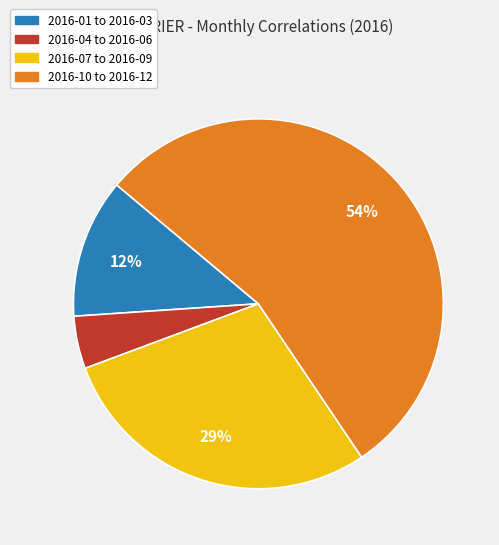

Which category has the smallest portion of the pie?

2016-04 to 2016-06